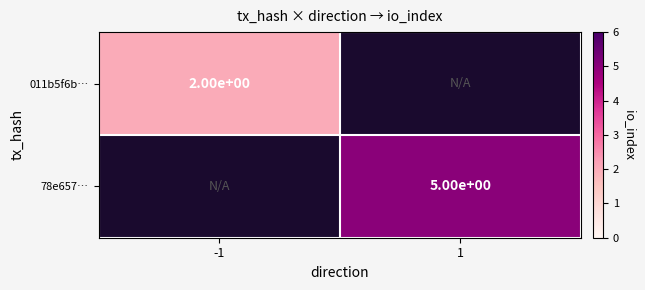

How many distinct data groups are displayed?

2